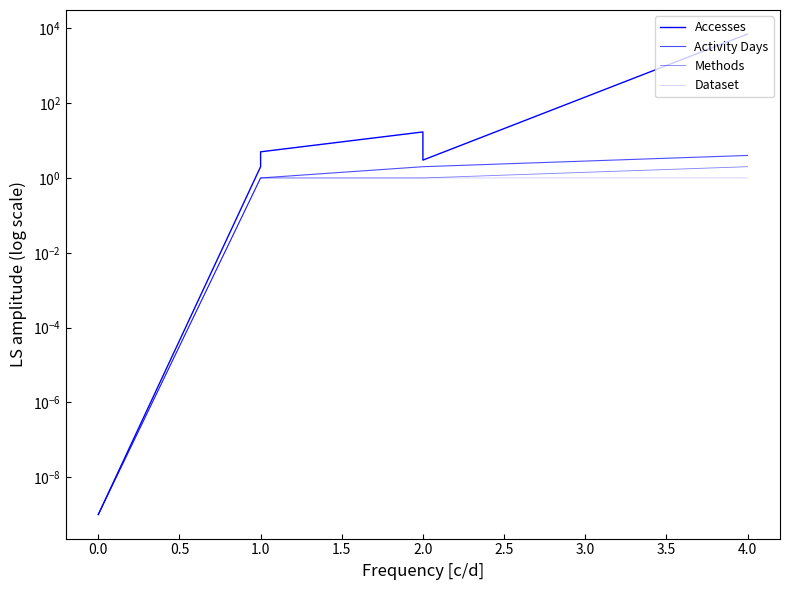

How many lines are shown in the chart?

4